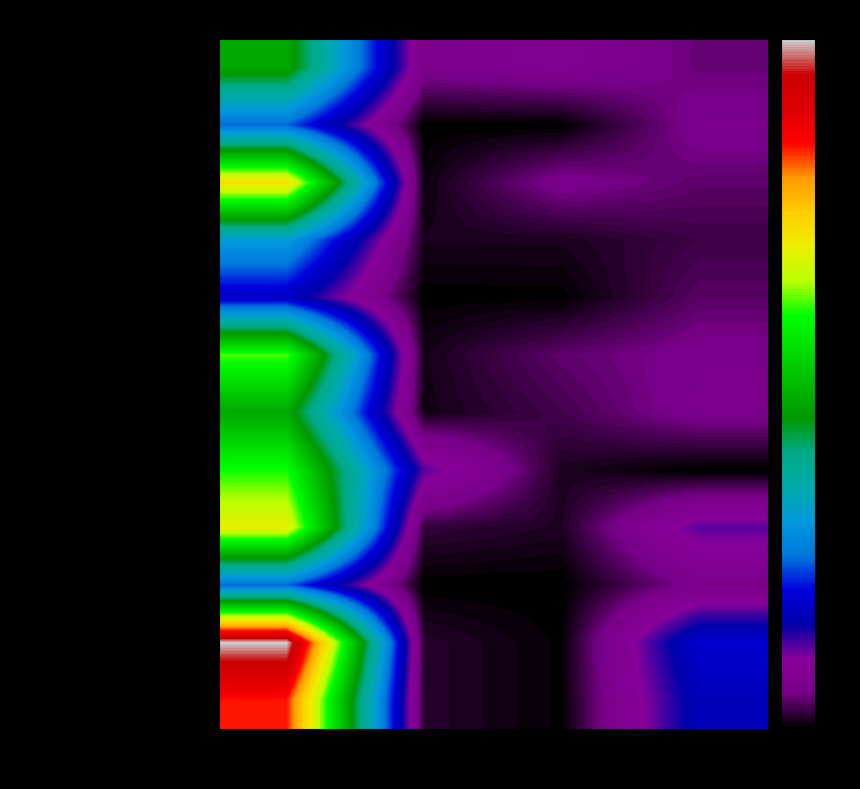

Rank the series by their maximum value, from lowest to highest.

яблоко, чай с лимоном (завтрак), чай с лимоном (обед), горошек консервированный, омлет, суп крестьянский с крупой, филе отварное, икра кабачковая, греча рассыпчатая, бутерброд с маслом, хлеб чёрный, хлеб белый